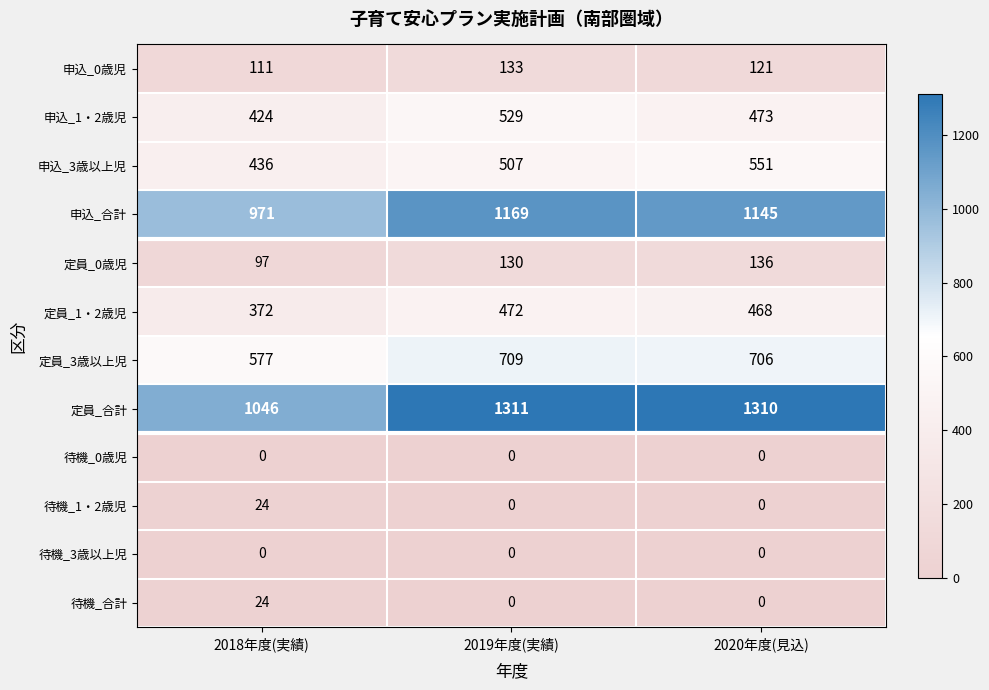

What value does the 定員_合計 series have at 2019年度(実績), to the nearest 5?

1310